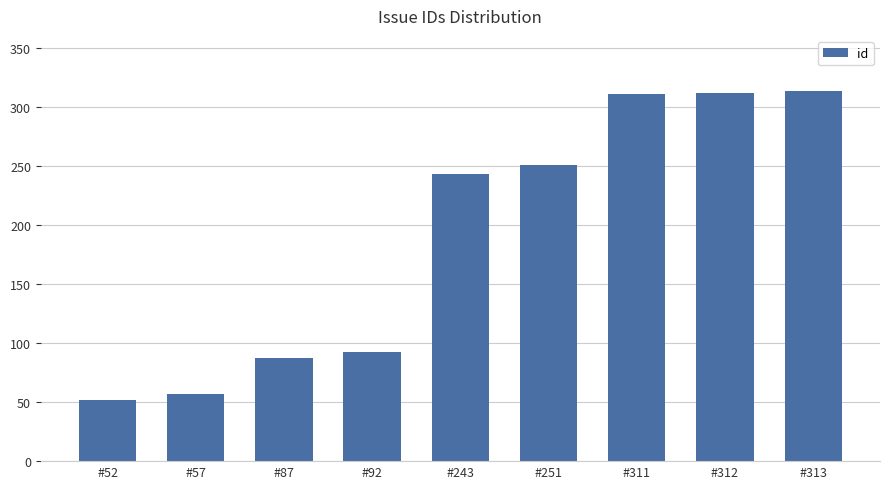

Approximately how many times larger is the value at #311 compared to #57?

5.5